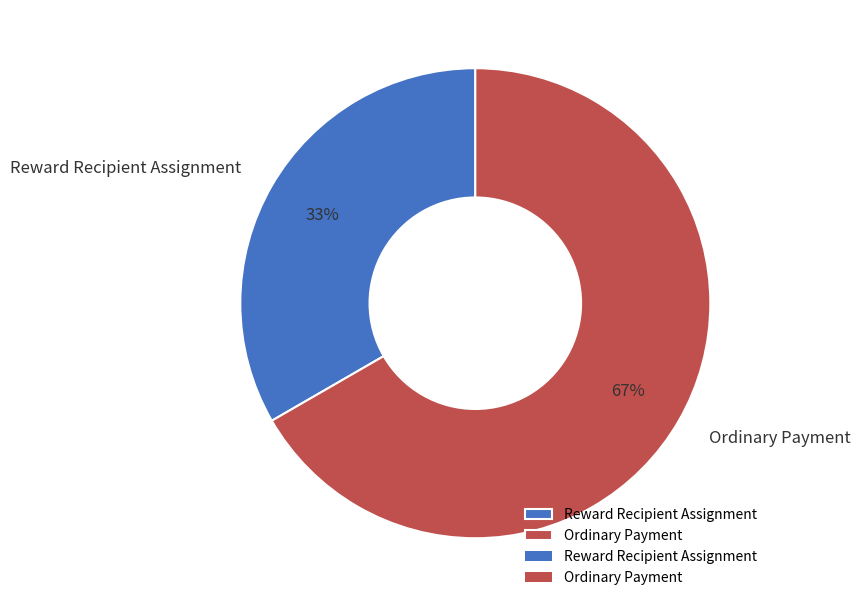

Is Ordinary Payment the majority of the pie?

Yes